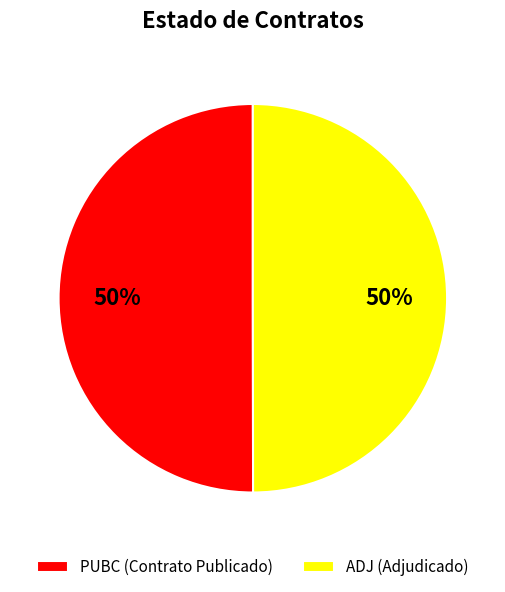

Approximately how many times larger is the value at ADJ (Adjudicado) compared to PUBC (Contrato Publicado)?

1.0